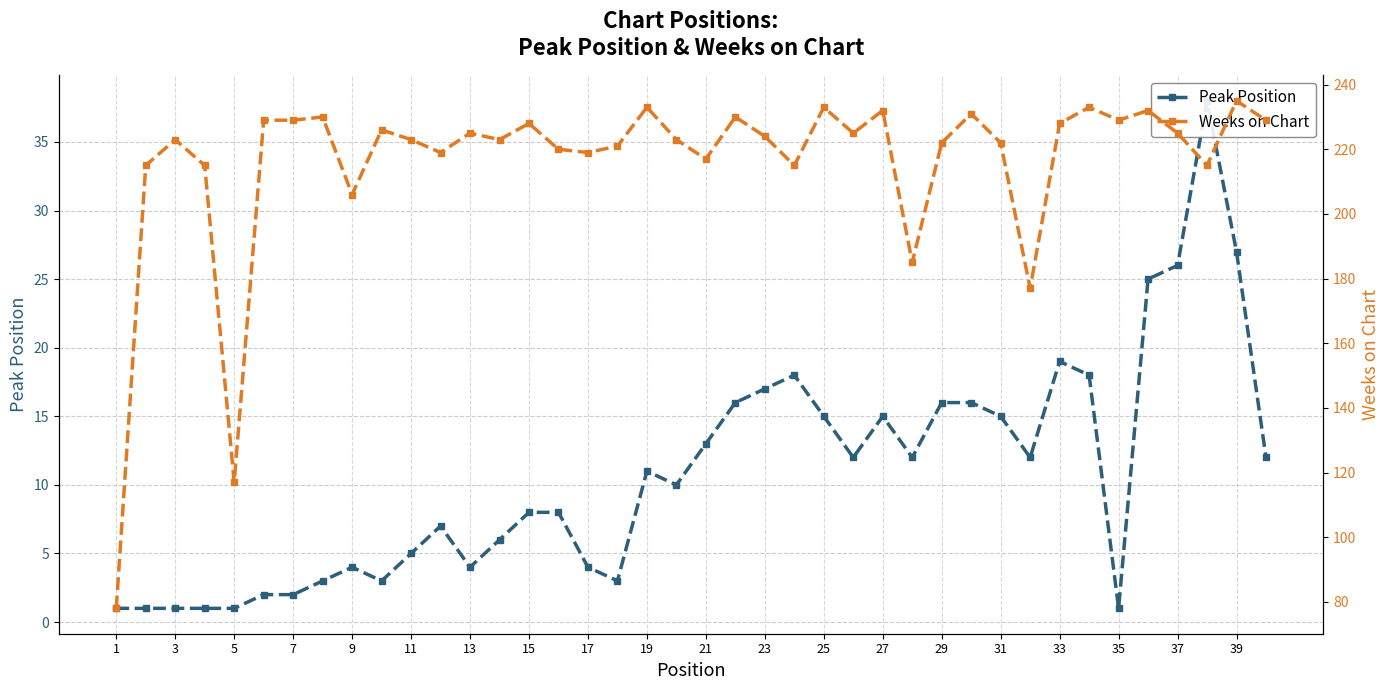

How many values in the Weeks on Chart series exceed 224?

19